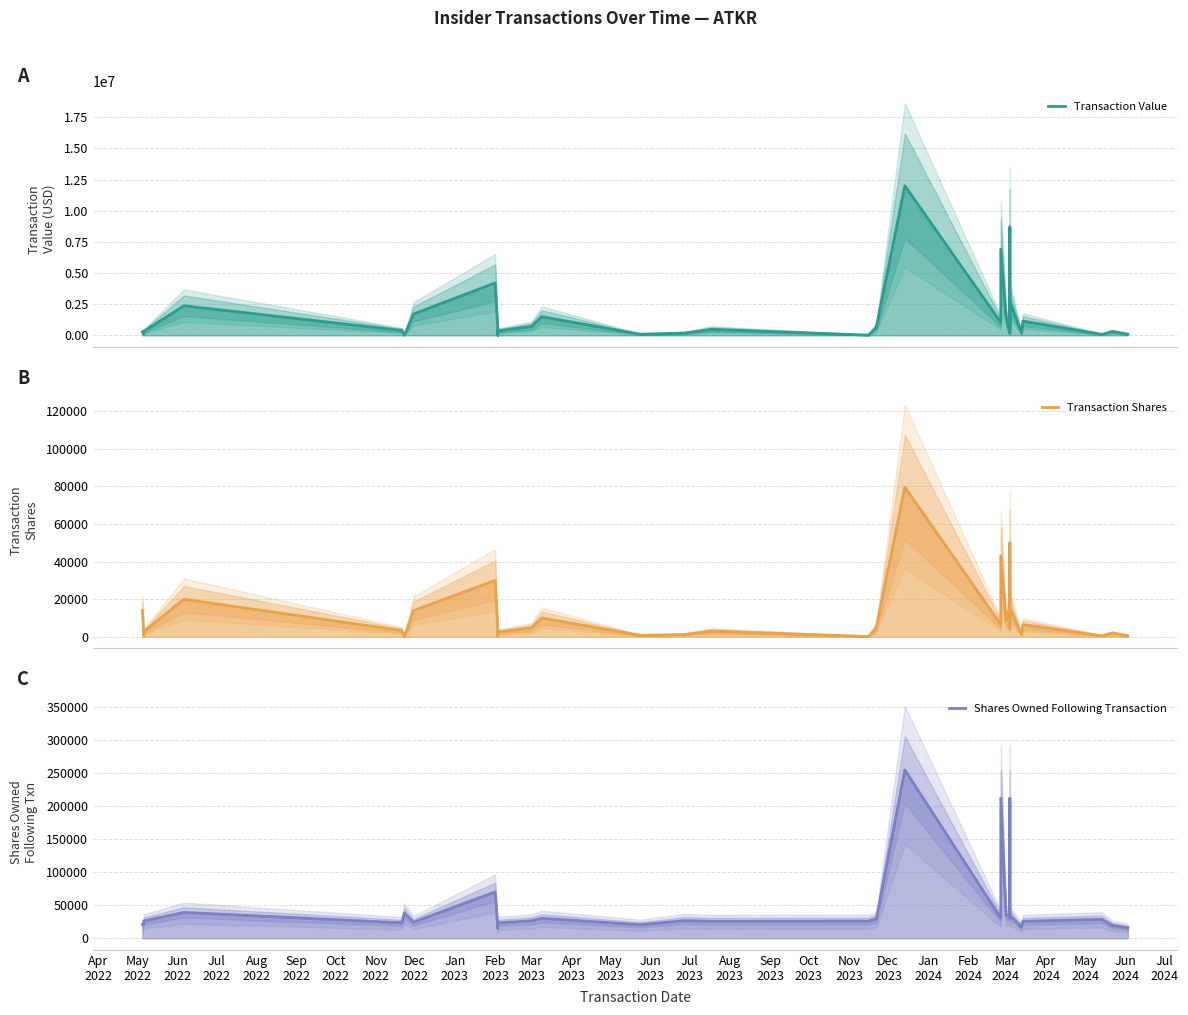

What is the value of the Transaction Value point at the 30th from the left?

188773